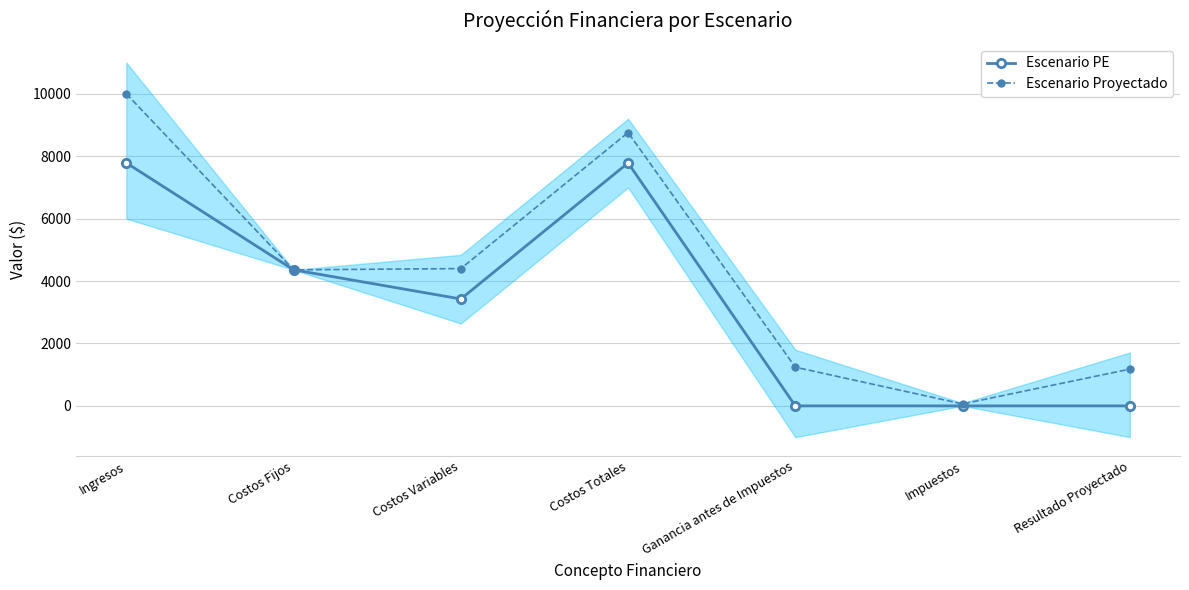

How many lines are shown in the chart?

2